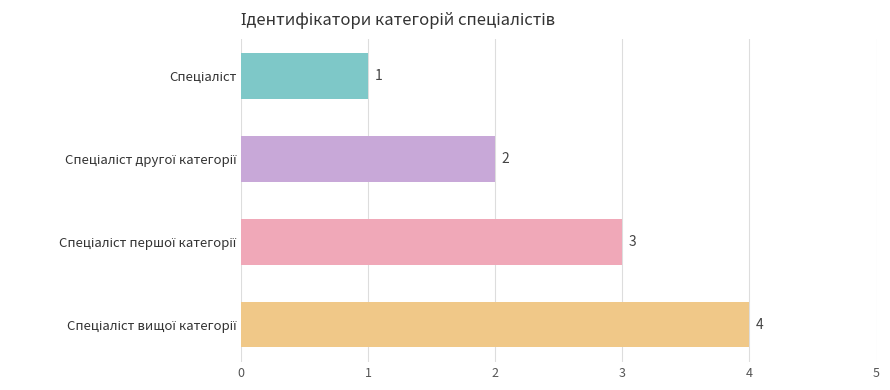

What is the value of the 4th bar from the top?

4